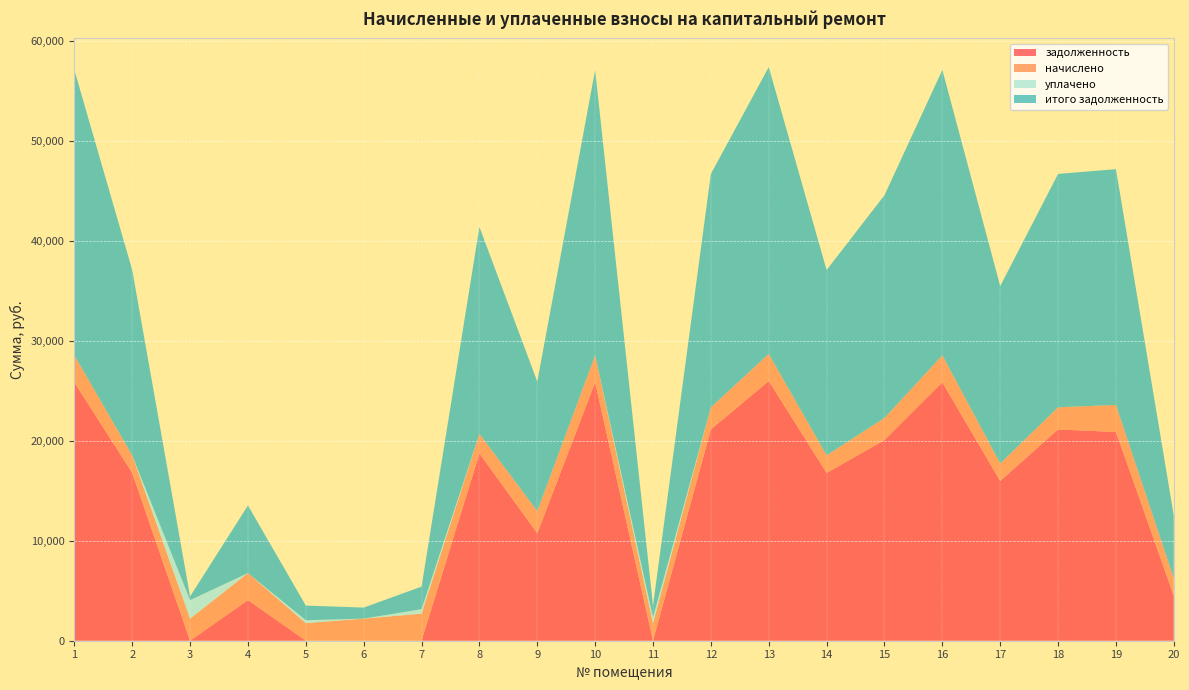

Reading right to left, list all the values displayed in this chart.

задолженность: 20=4494.2	19=20892.2	18=21147.1	17=15988.2	16=25857.2	15=20081.1	14=16794.2	13=25987.2	12=21147.1	11=0.0	10=25857.2	9=10757.2	8=18743.3	7=0.0	6=0.0	5=0.0	4=4062.0	3=0.6	2=16794.2	1=25857.2
начислено: 20=1758.8	19=2708.0	18=2214.7	17=1758.8	16=2708.0	15=2214.7	14=1758.8	13=2721.6	12=2214.7	11=1758.8	10=2708.0	9=2214.7	8=1963.0	7=2708.0	6=2211.3	5=1758.8	4=2708.0	3=2214.7	2=1758.8	1=2708.0
уплачено: 20=0.0	19=0.0	18=0.0	17=0.0	16=0.0	15=0.0	14=0.0	13=0.0	12=0.0	11=586.0	10=0.0	9=0.0	8=0.0	7=451.3	6=0.0	5=294.1	4=0.0	3=1847.4	2=0.0	1=0.0
итого задолженность: 20=6253.1	19=23600.2	18=23361.8	17=17747.1	16=28565.2	15=22295.8	14=18553.1	13=28708.8	12=23361.8	11=1172.8	10=28565.2	9=12971.9	8=20706.2	7=2256.7	6=1106.0	5=1464.7	4=6769.9	3=367.9	2=18553.1	1=28565.2